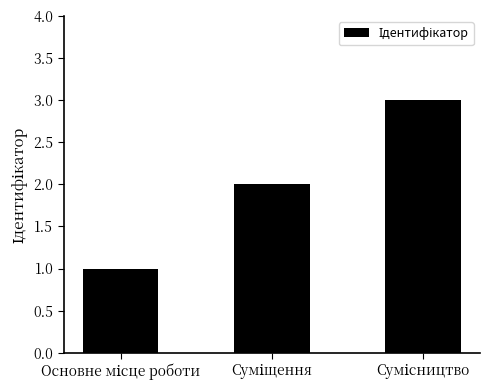

What is the maximum value shown in the chart?

3